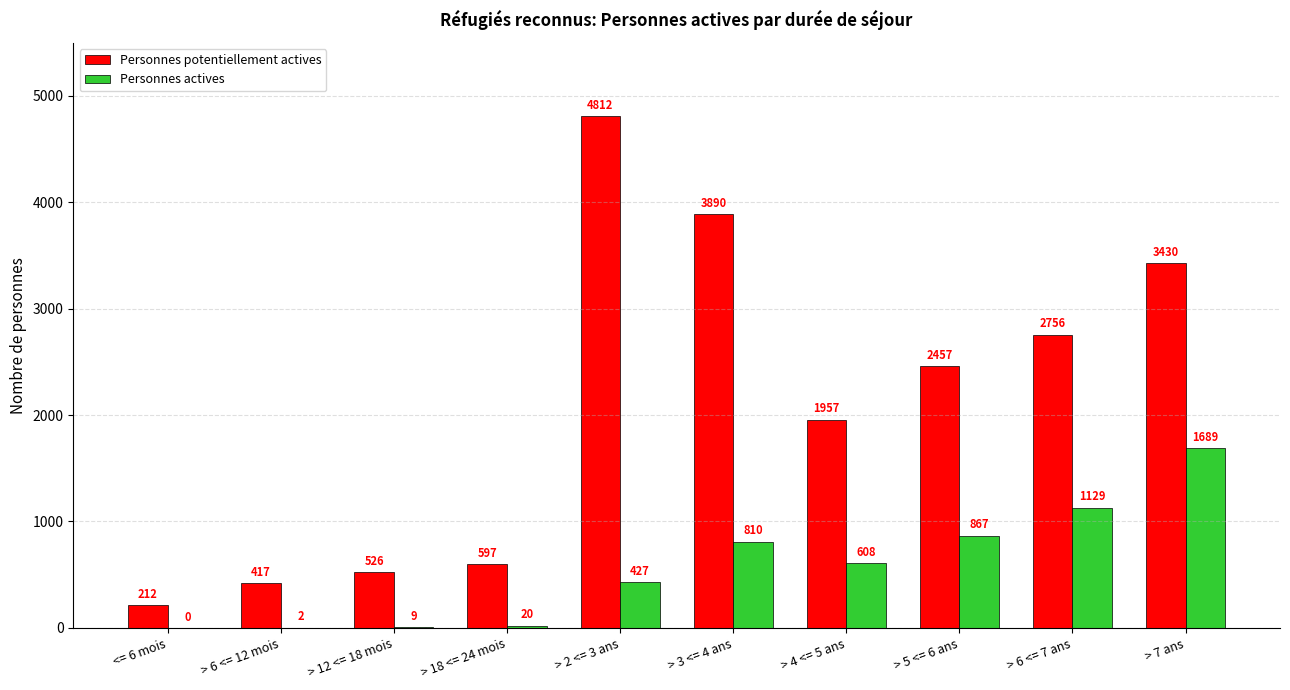

Is the value of Personnes actives at > 18 <= 24 mois greater than the value of Personnes potentiellement actives at > 5 <= 6 ans?

No